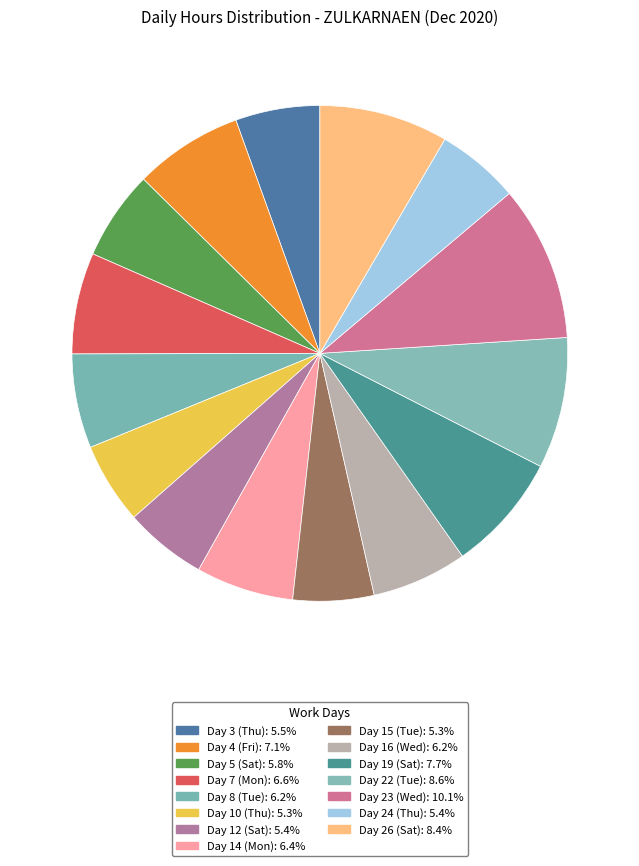

To the nearest percent, what is the average slice percentage?

7%